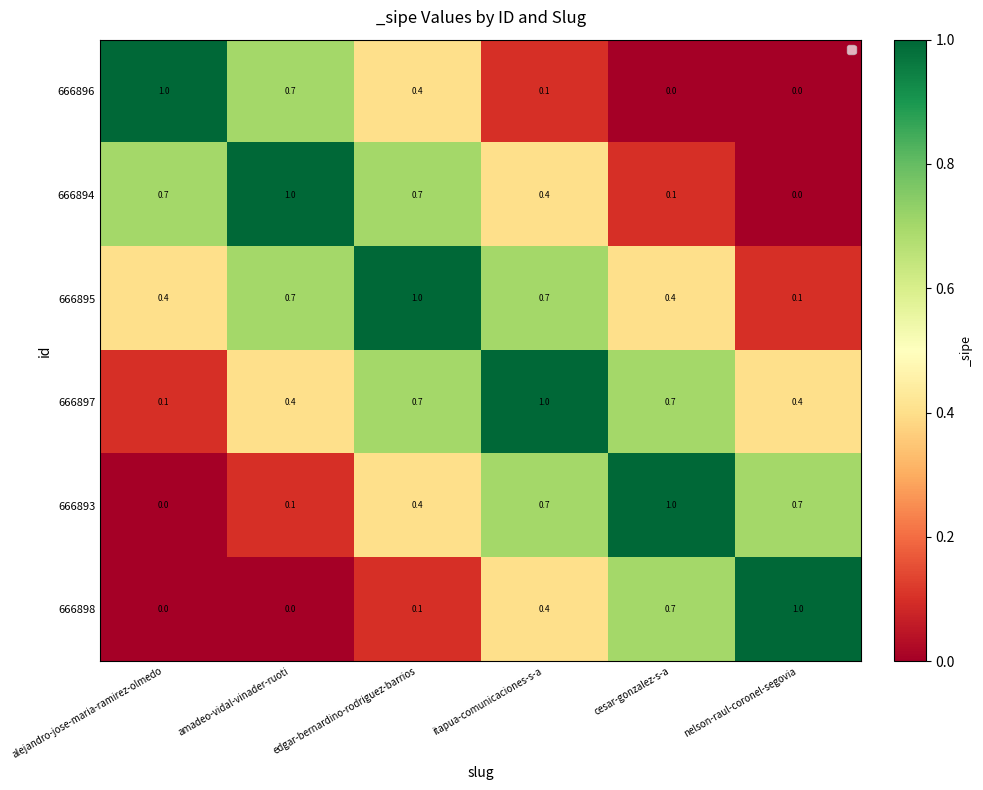

Count the 666897 values in the range 0 to 1.

6